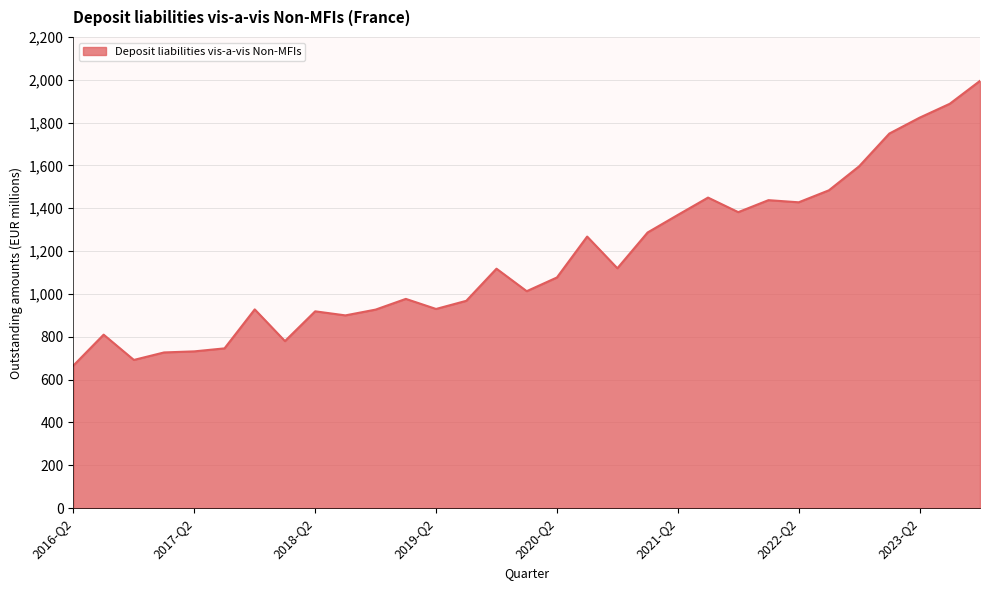

What is the minimum value shown in the chart?

666